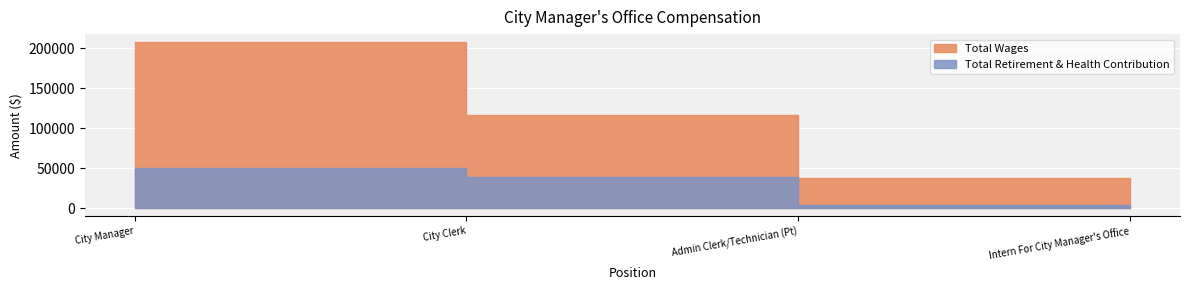

Which has a higher value, Admin Clerk/Technician (Pt) or City Manager?

City Manager